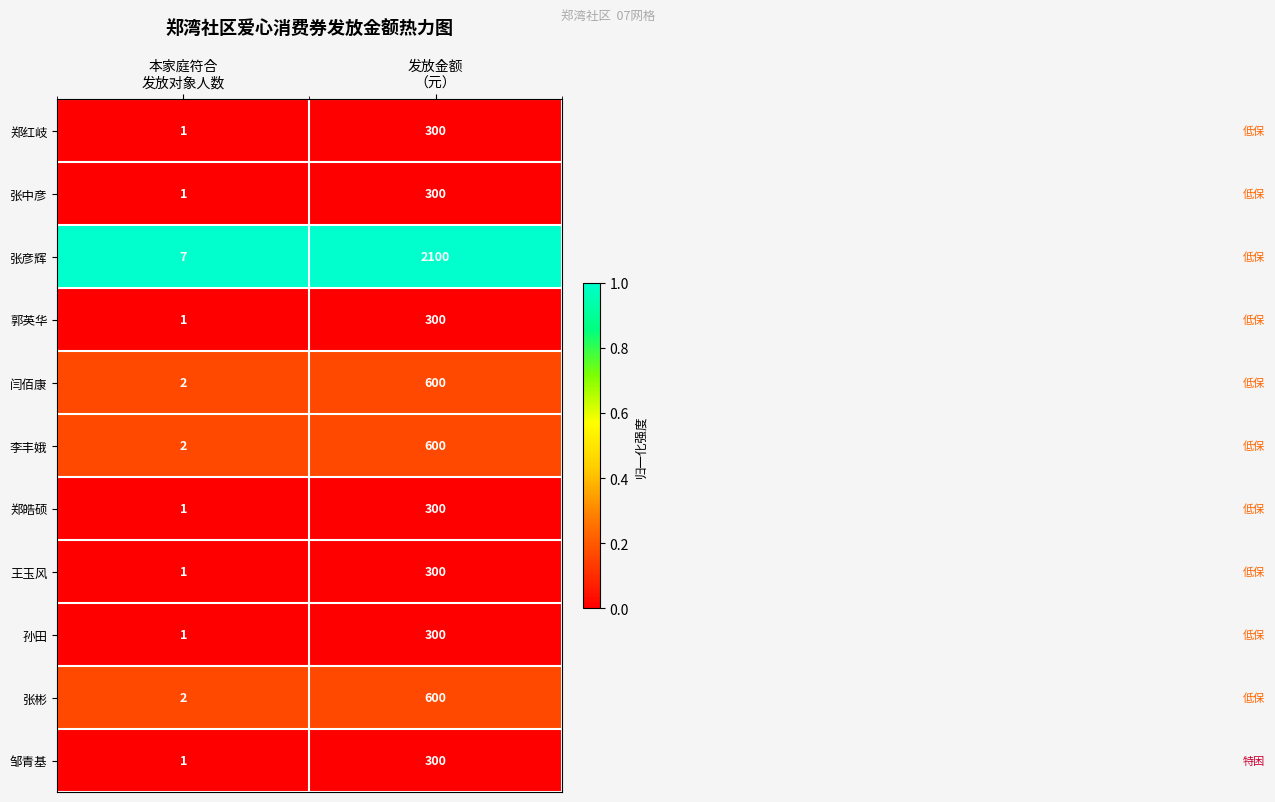

What is the sum of all 李丰娥 values?

602